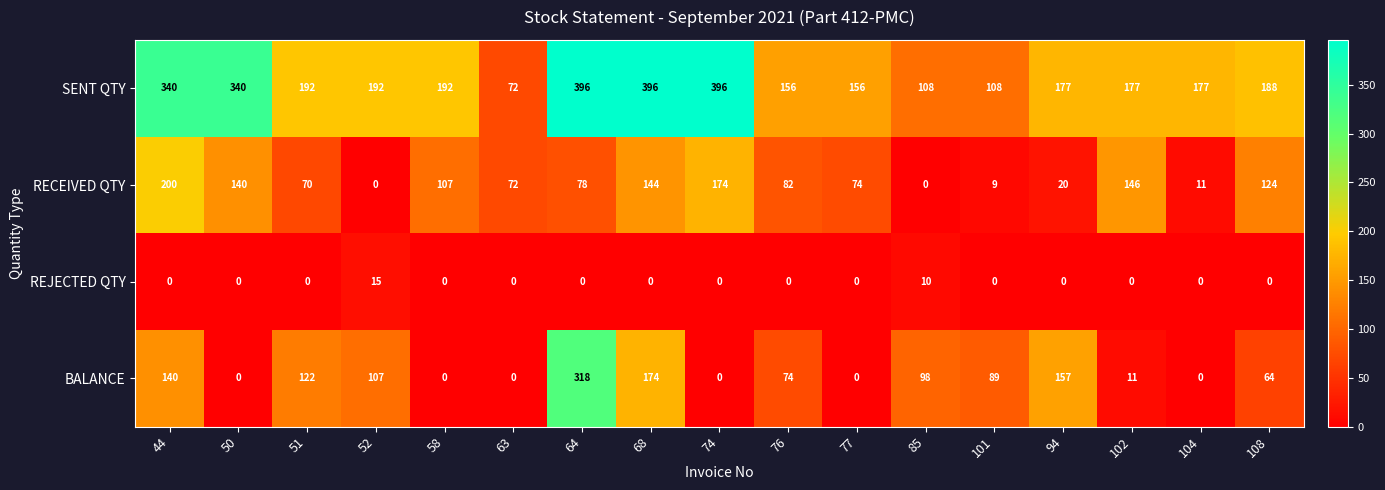

What is the maximum value for BALANCE?

318